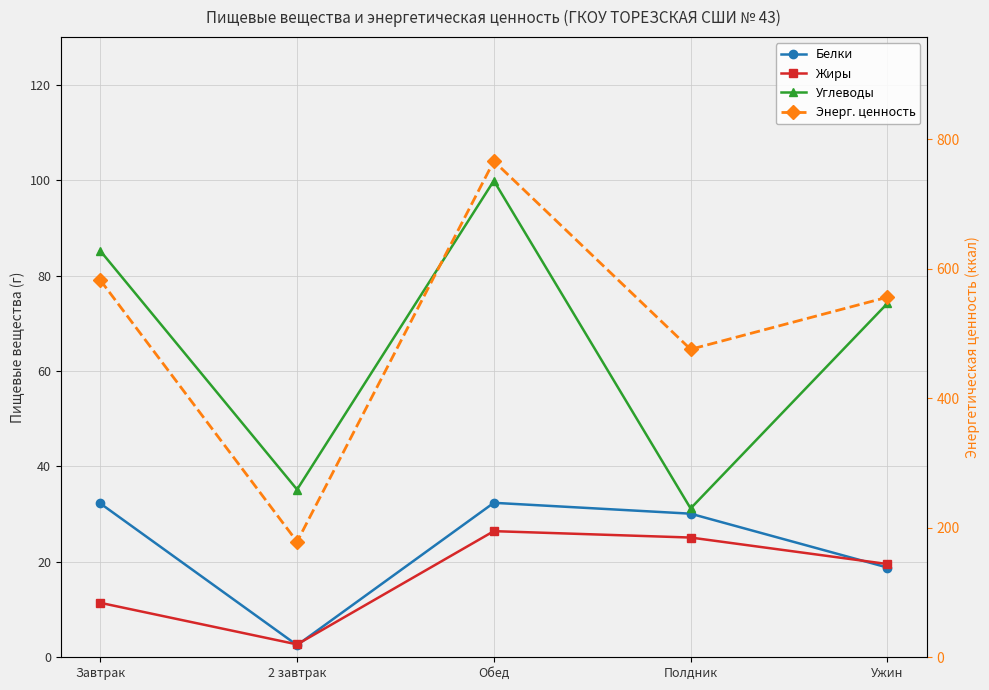

What is the value of the Углеводы point at the 2nd from the left?

35.2